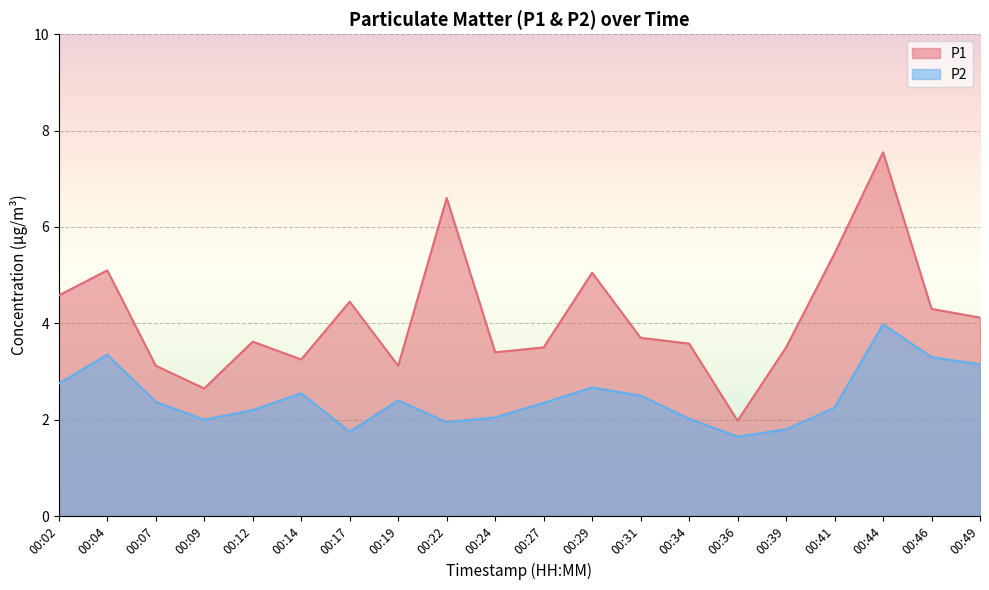

How many values in the P1 series exceed 3?

18